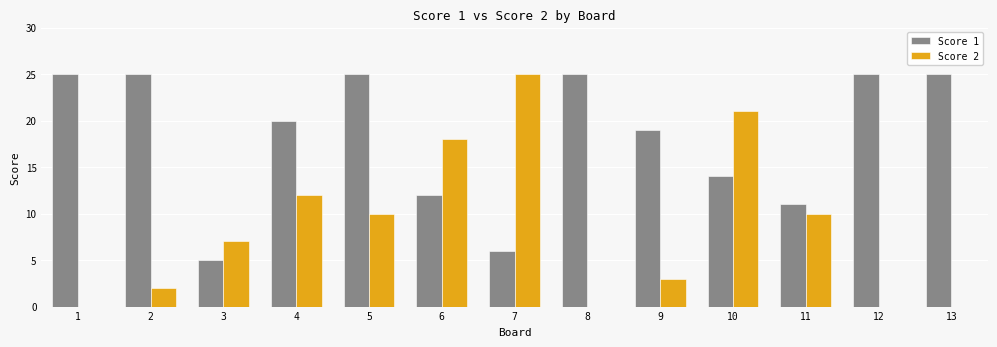

The value of Score 1 at 7 is 6. True or false?

True